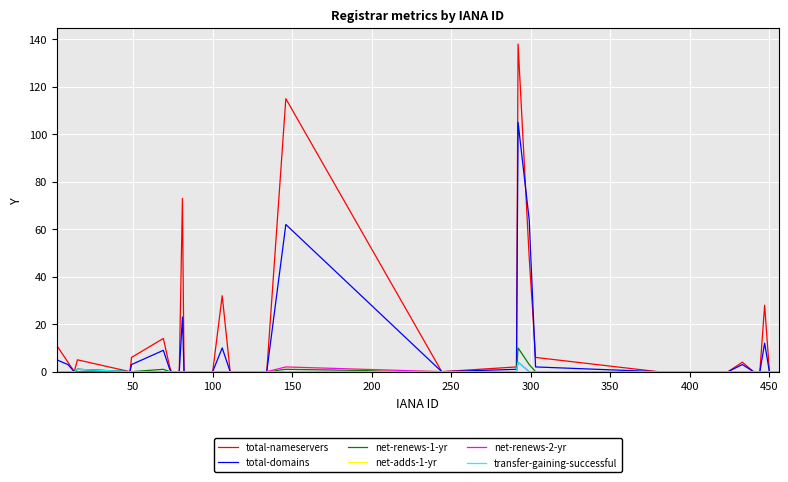

What is the maximum value for total-domains?

105